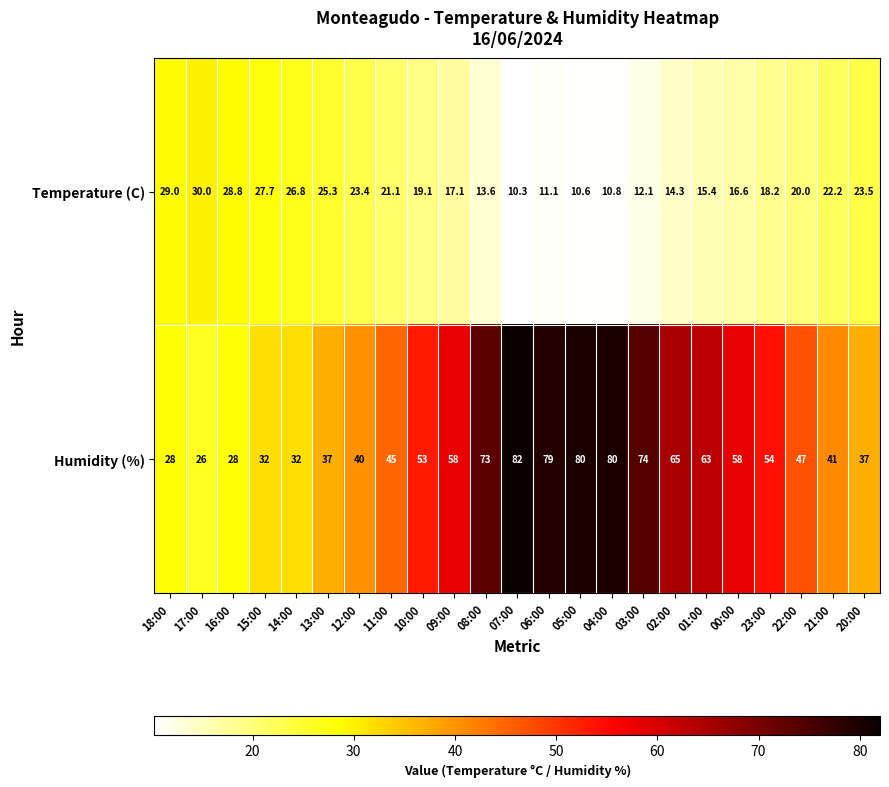

What is the approximate value of Temperature (C) at 08:00?

13.6